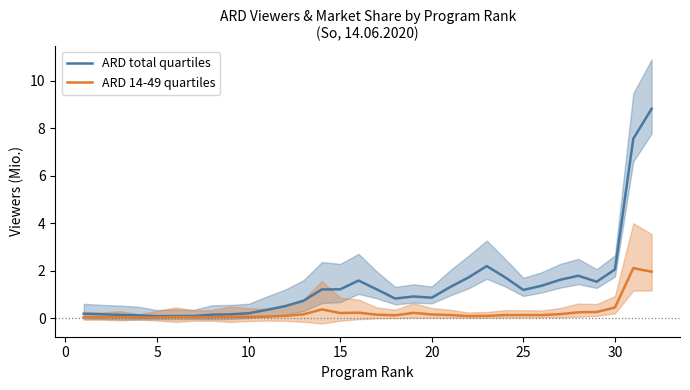

Is it true that ARD total quartiles equals 0.2 at 9?

True